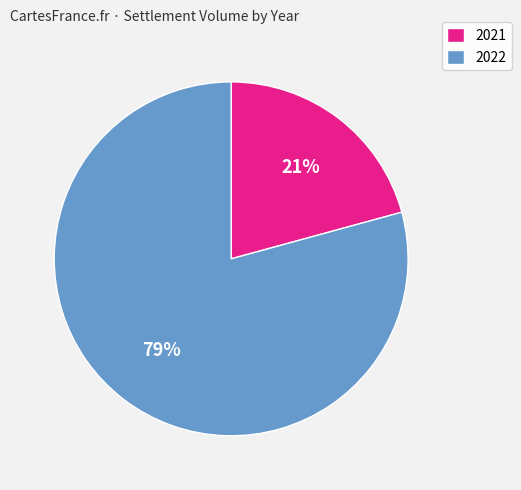

Which has a higher value, 2021 or 2022?

2022